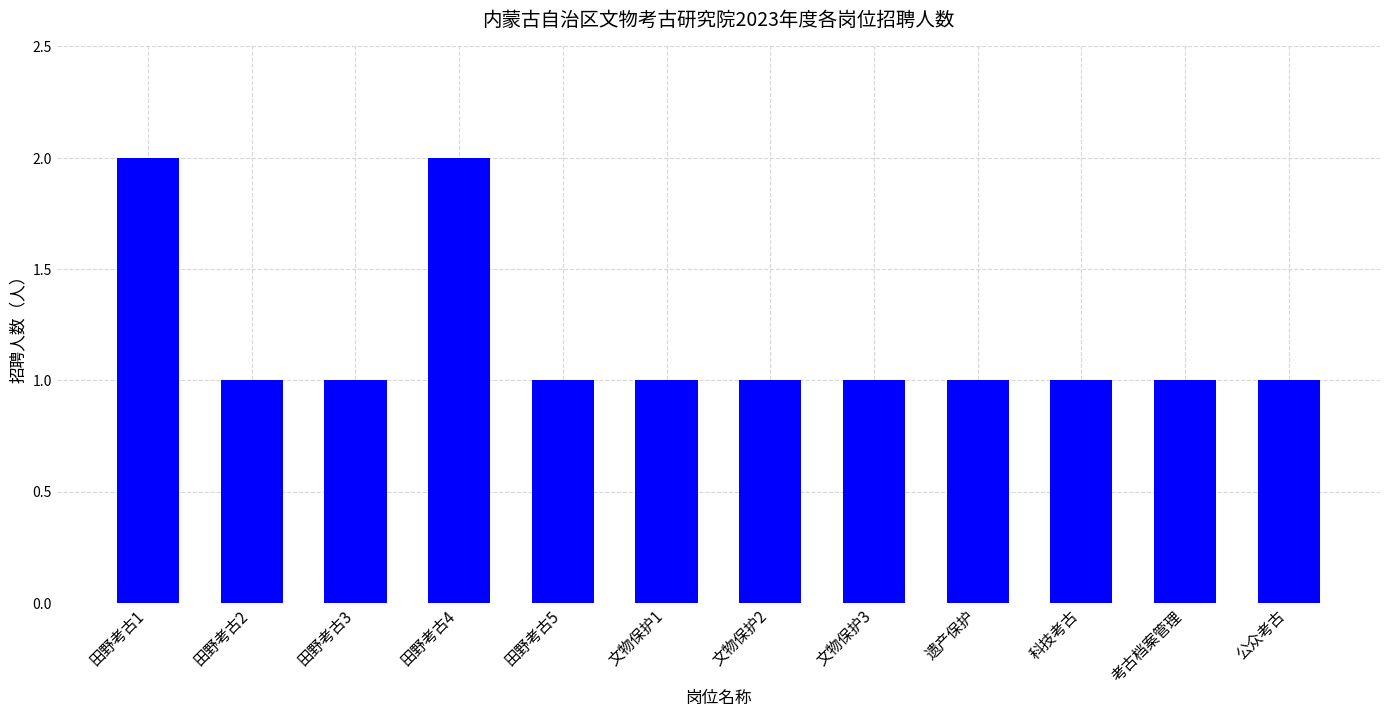

Count the values in the range 1 to 2.

12